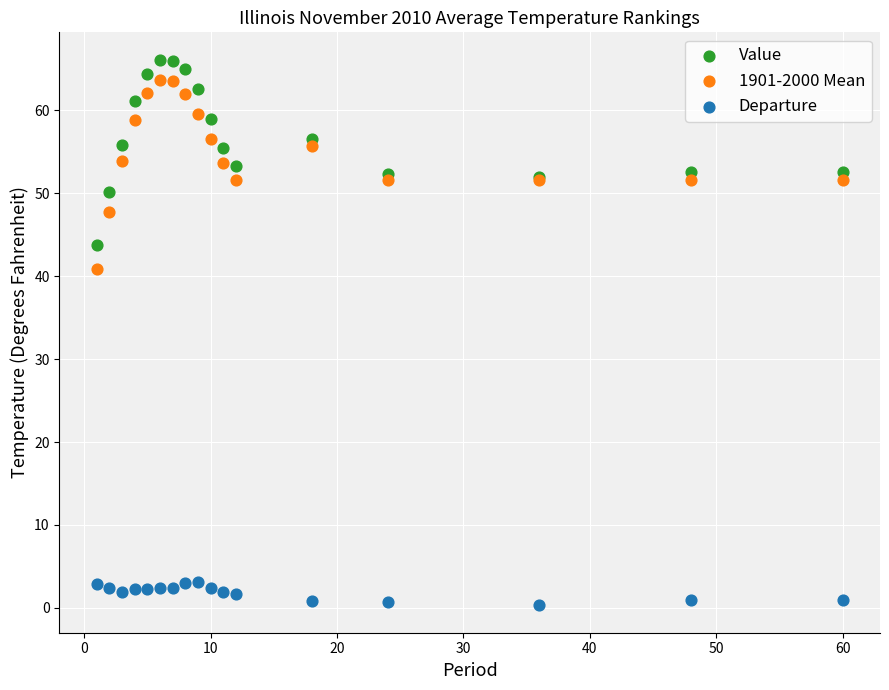

Across all series, what Y value is closest to 33?

40.8